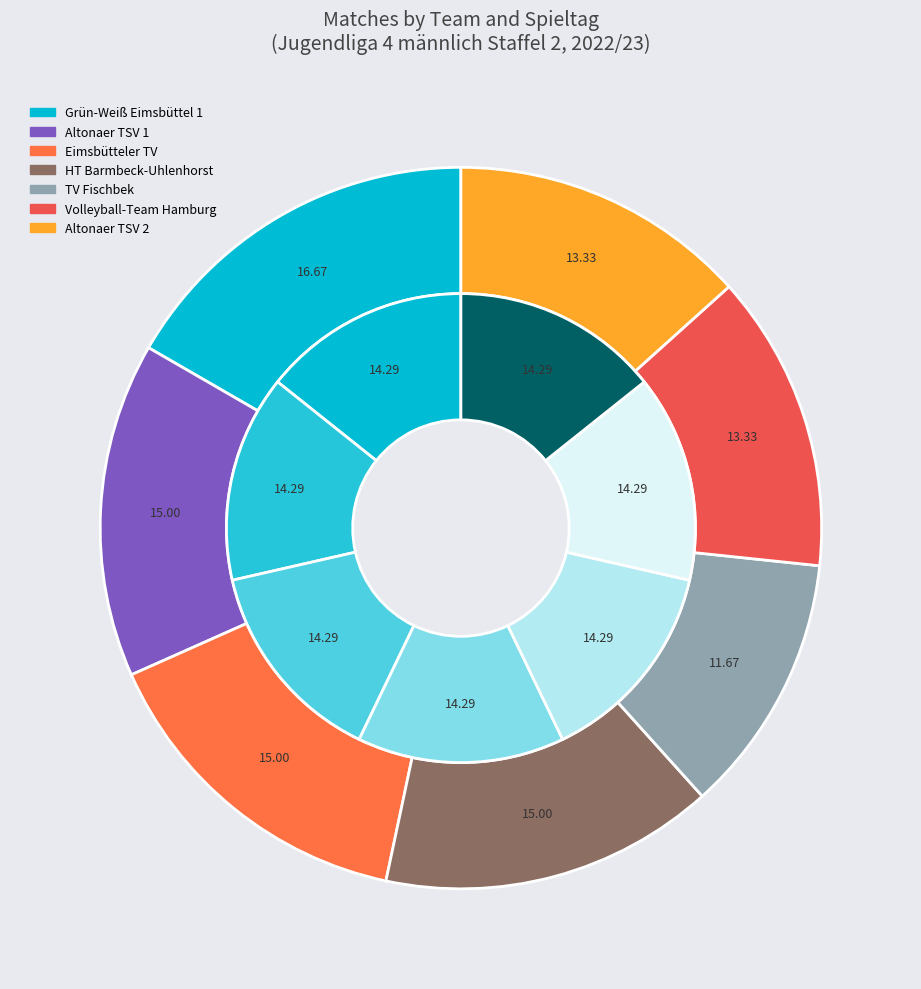

Does any single category account for the majority?

No